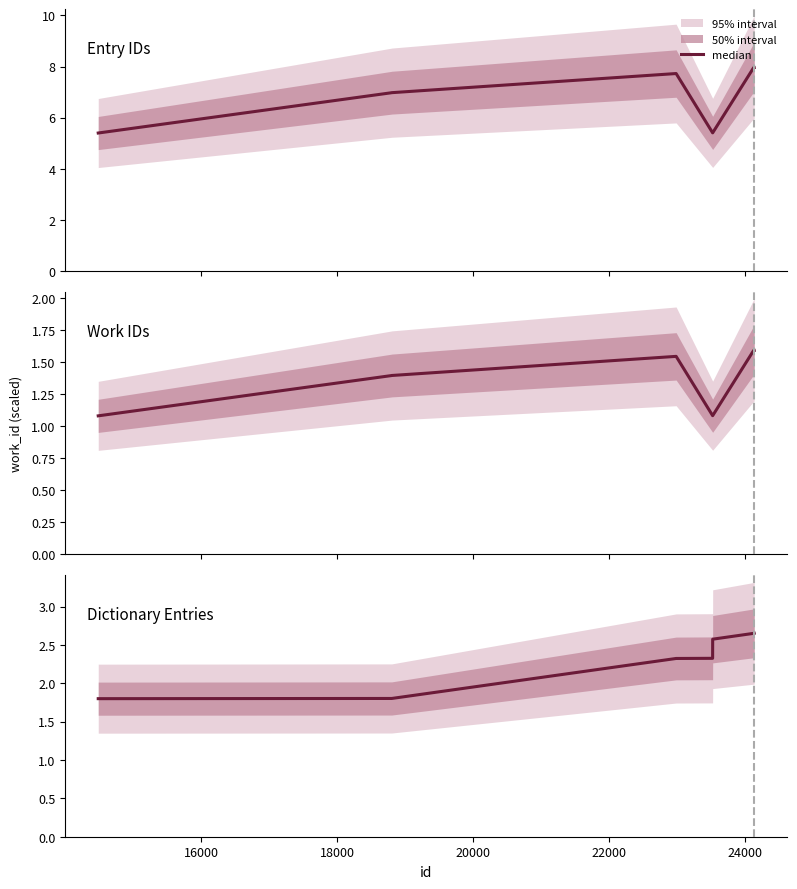

The chart shows a value of 1.4 at 26000. True or false?

False